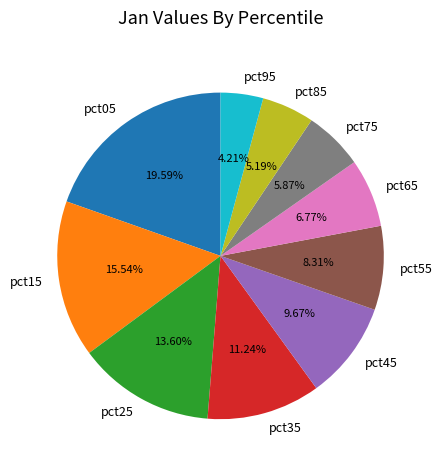

To the nearest percent, what portion does pct25 represent?

14%